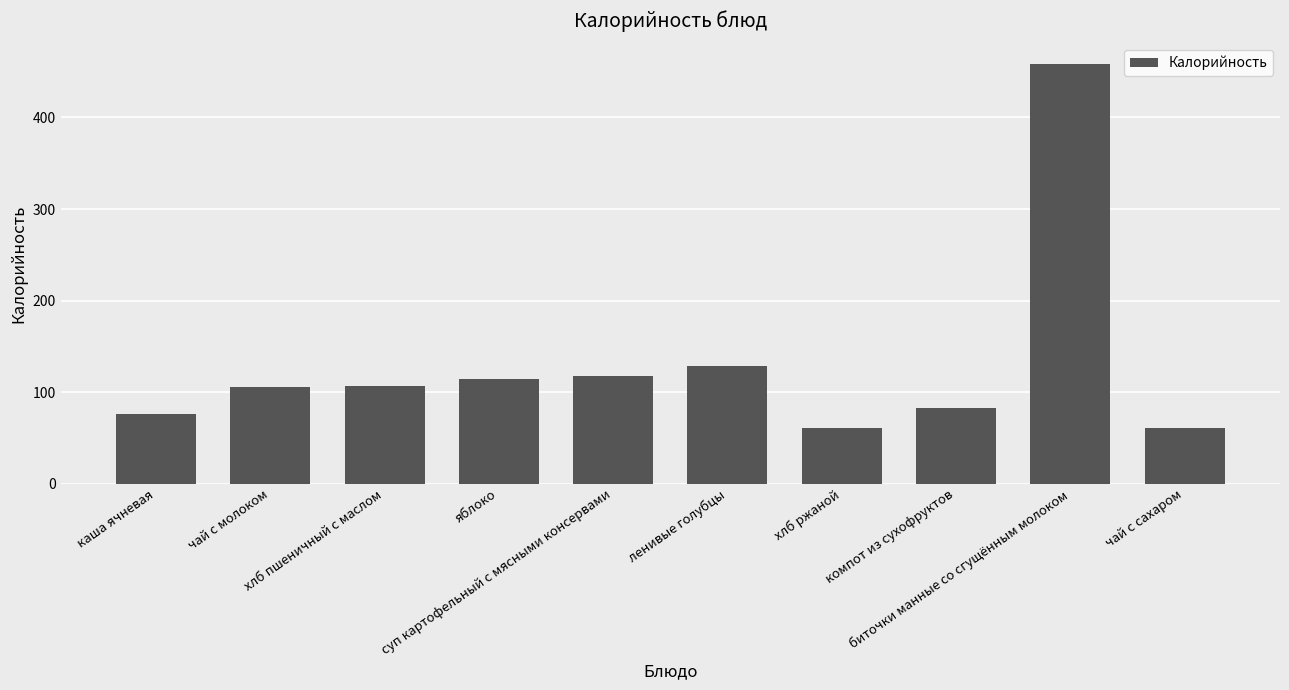

How many categories are shown in the chart?

10